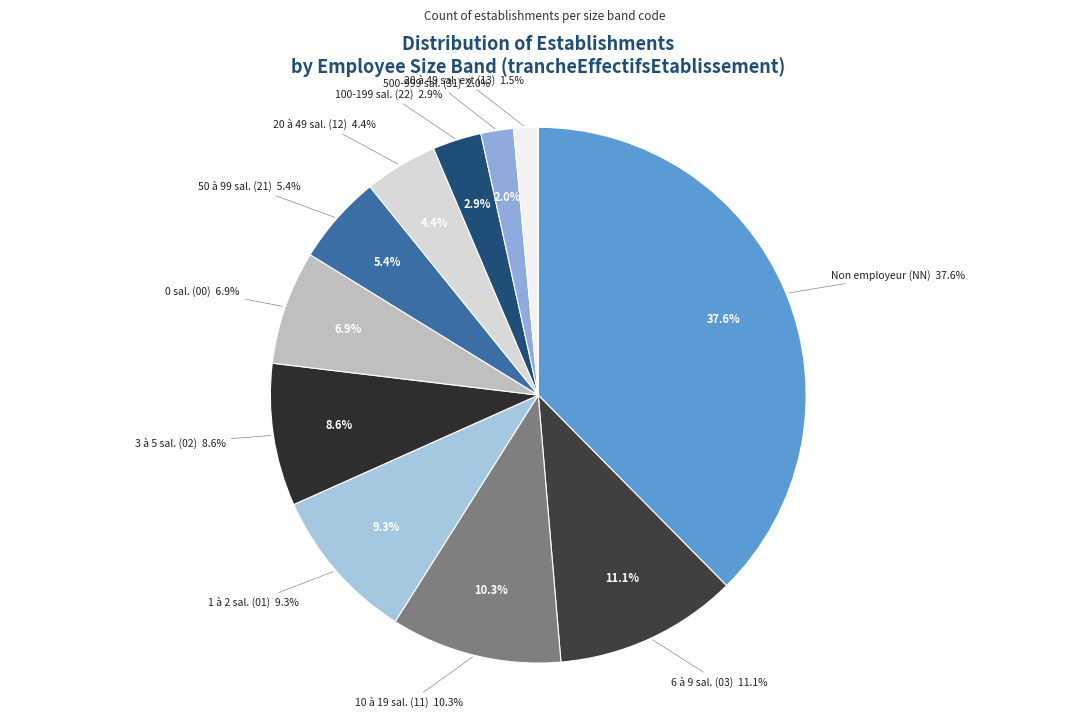

Which slice is the smallest?

13